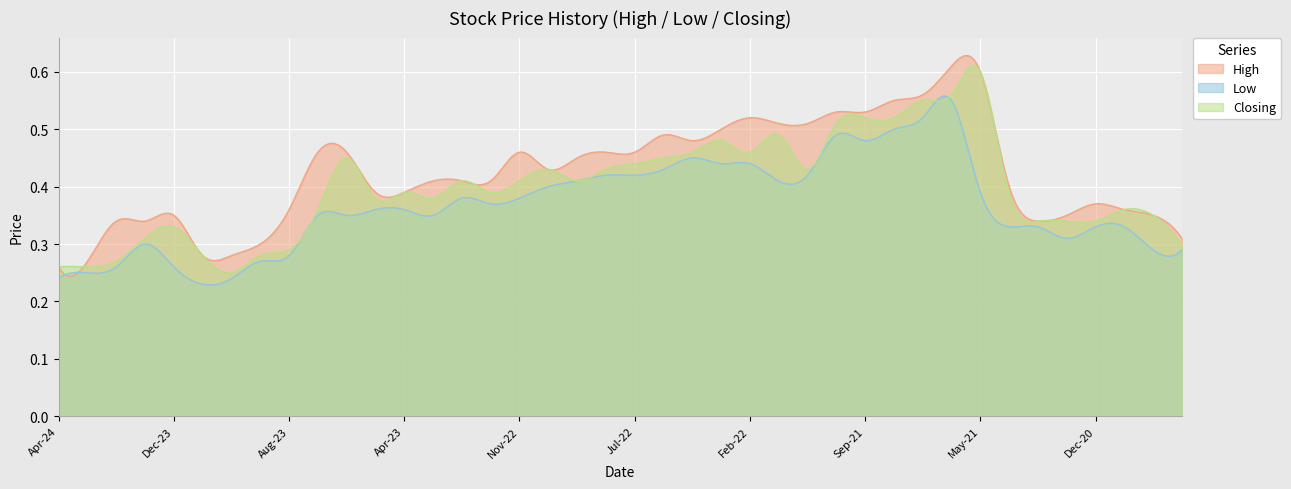

What is the difference between the second highest and minimum values in the High series?

0.3